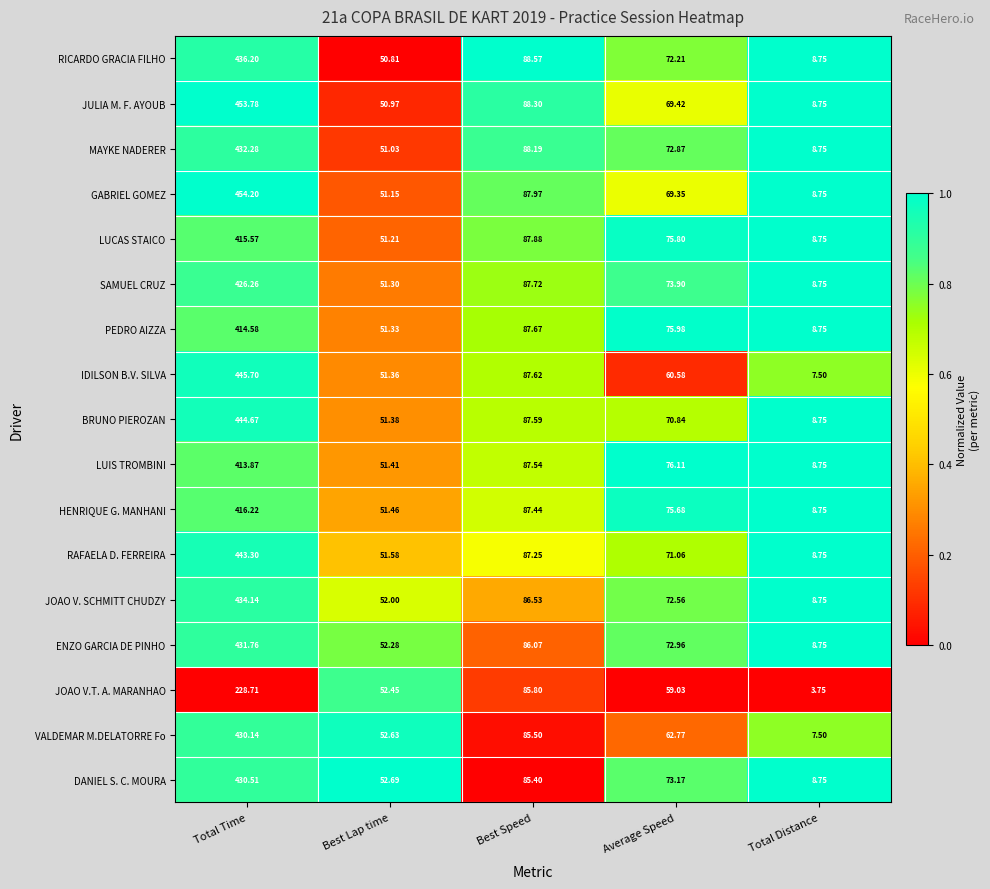

Which series has the largest range (max minus min)?

GABRIEL GOMEZ